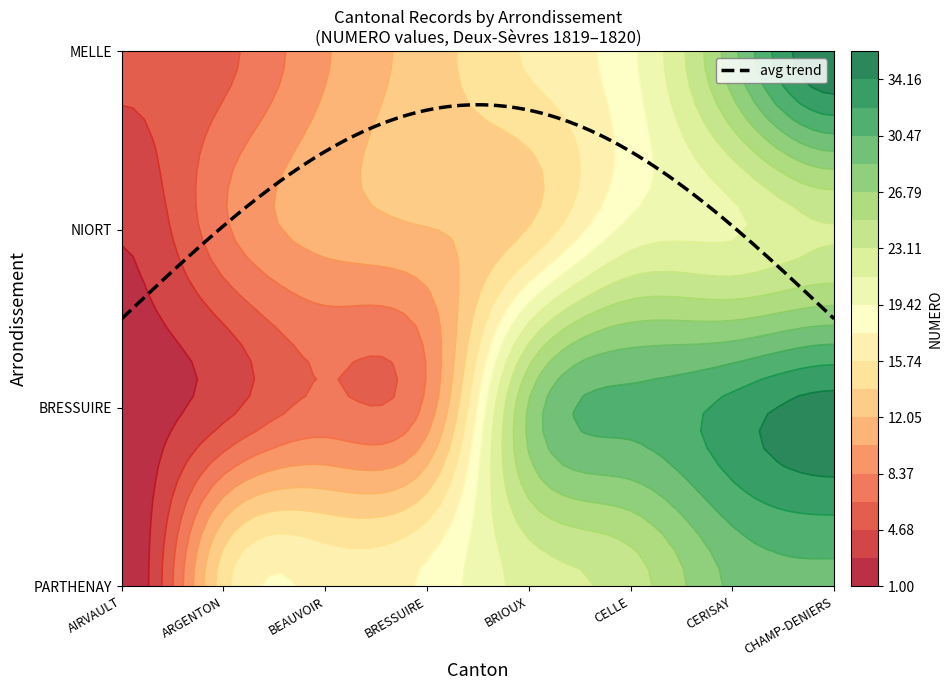

Which label corresponds to the smallest value in the chart?

AIRVAULT